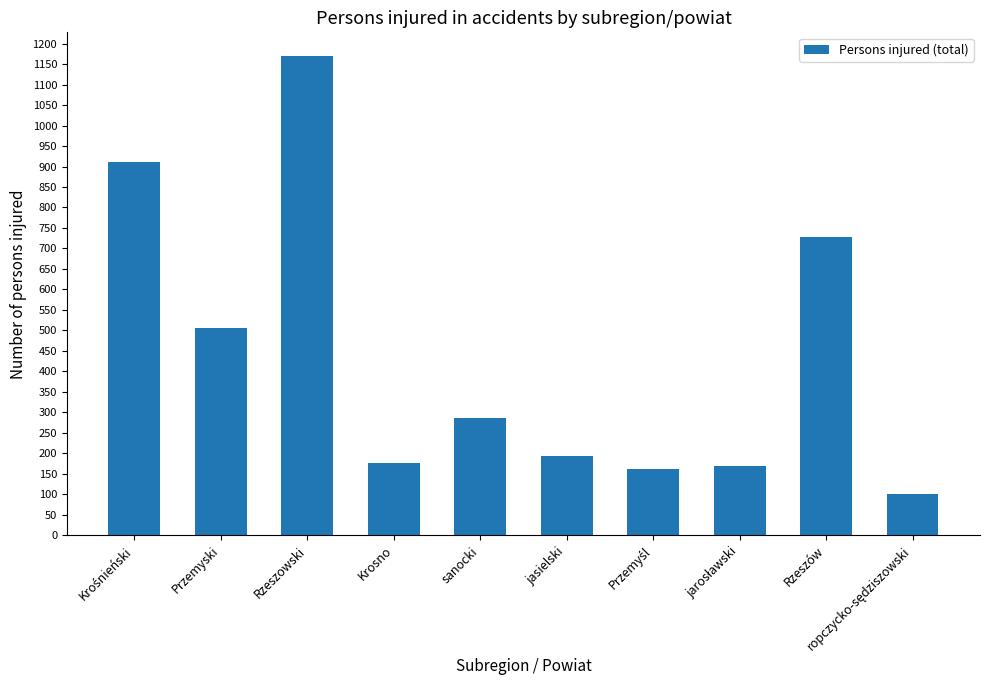

Reading left to right, extract all data points from this chart.

910	507	1169	176	286	193	161	169	728	101